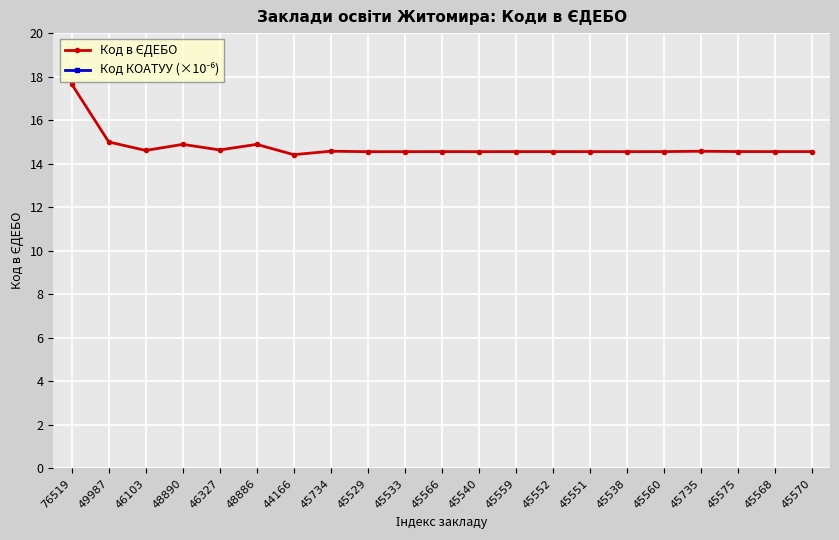

How many lines are shown in the chart?

2